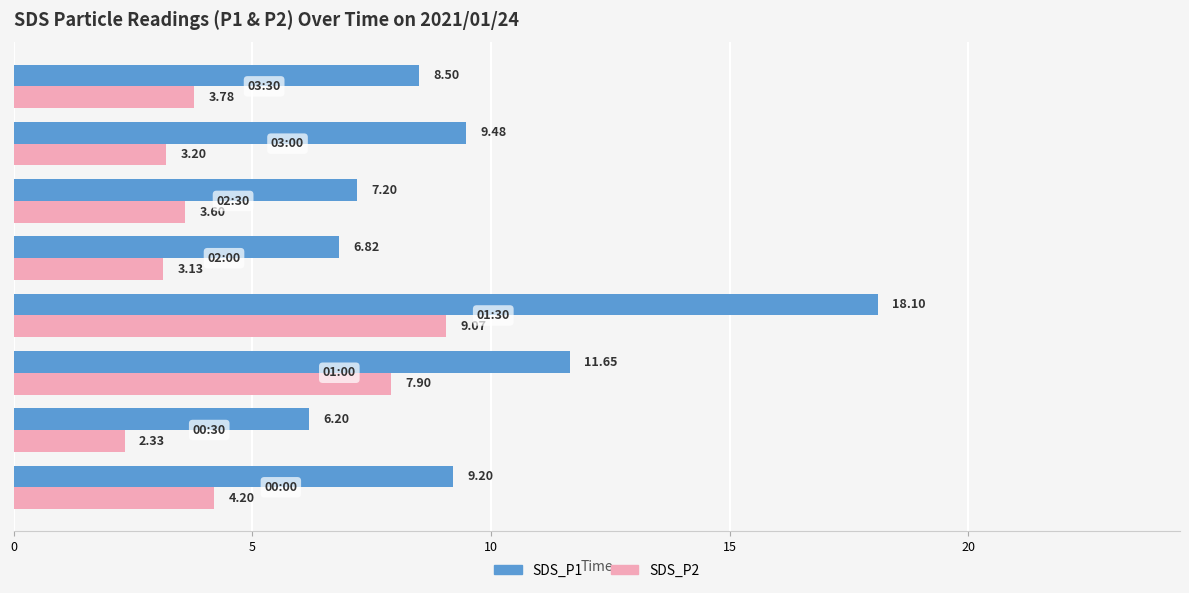

Which series has the largest total across all categories?

SDS_P1